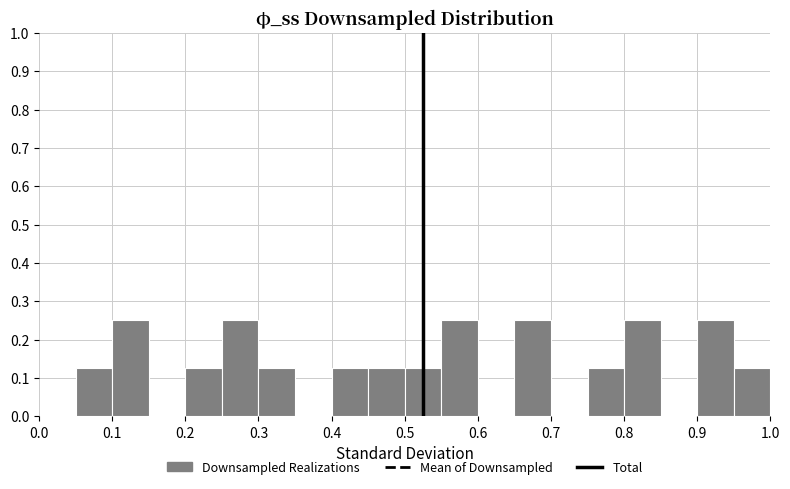

What is the height of the bar covering 0.90 to 0.95 on the x-axis? The values are not printed on the chart, so give them approximately, as read against the axis.

0.25